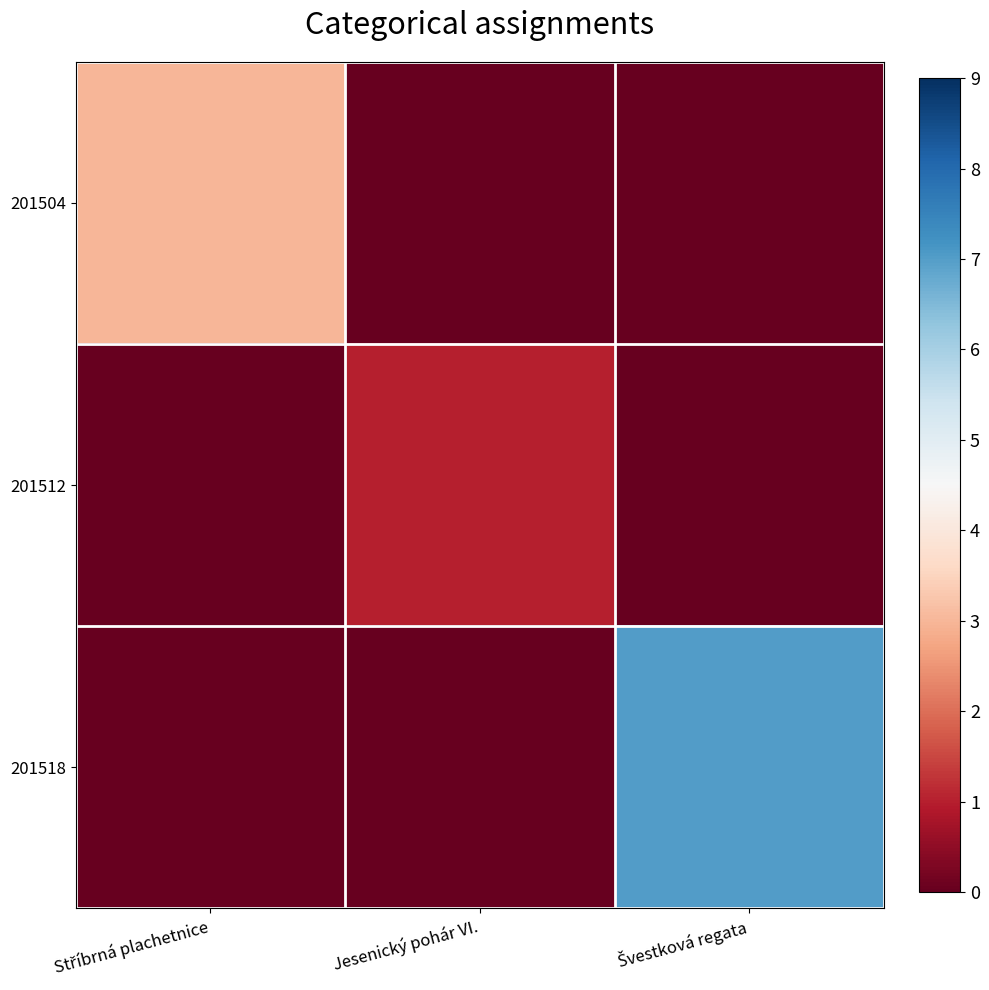

Which series has the largest total across all categories?

201518